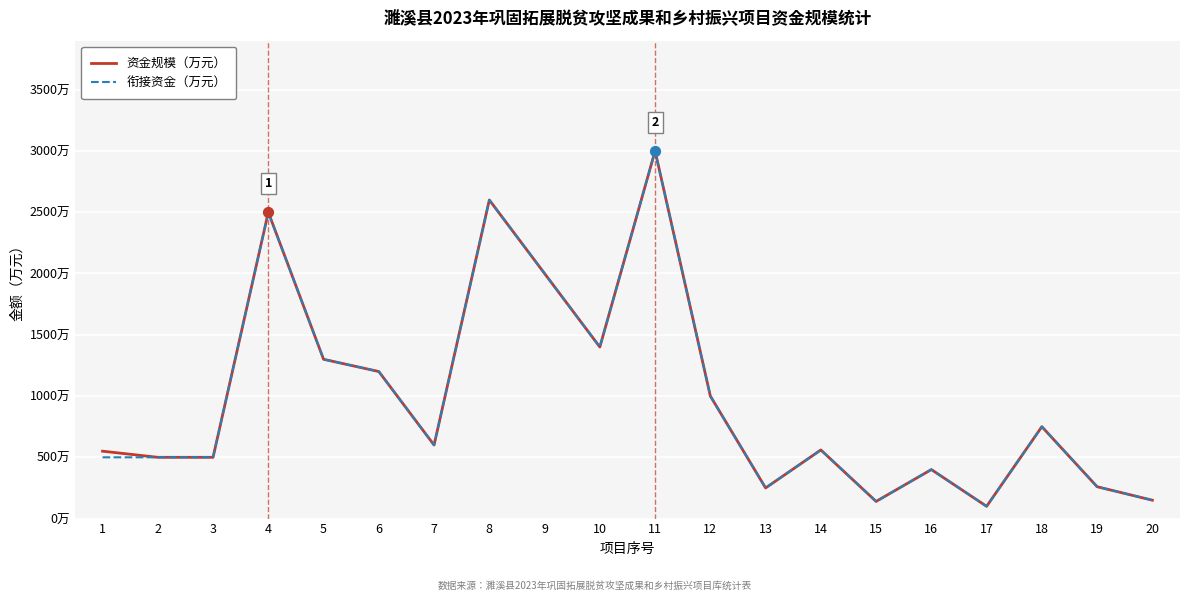

What is the total value across all series at 20?

300